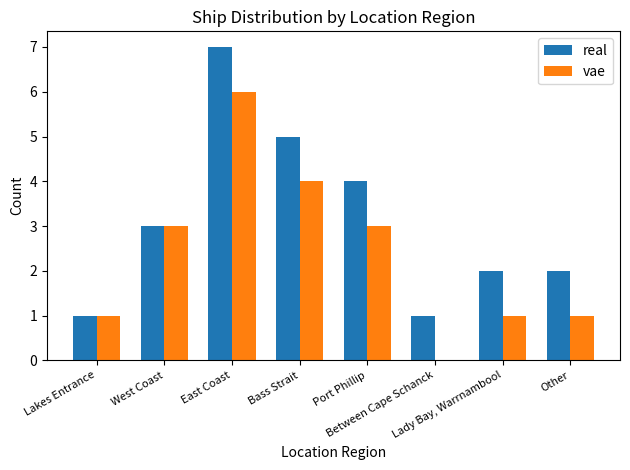

Rank the series by their average value, from lowest to highest.

vae, real